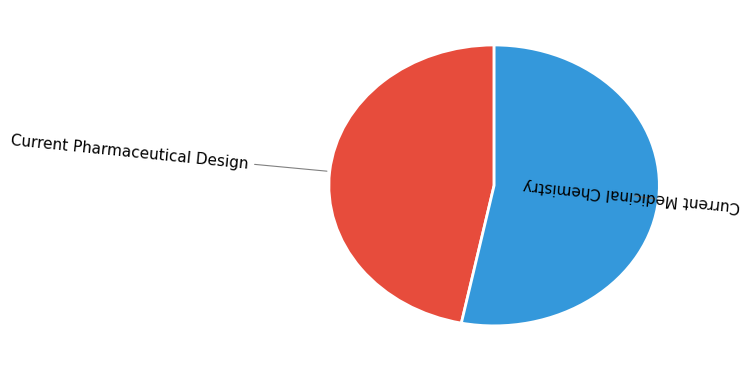

Is it true that Current Pharmaceutical Design is 60% of the pie?

False